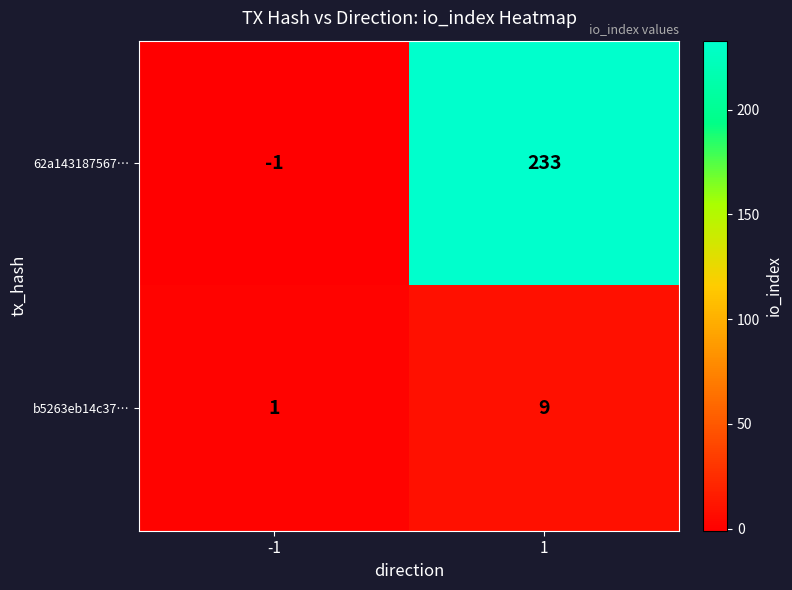

Rank the series at -1 from lowest to highest value.

62a143187567…, b5263eb14c37…